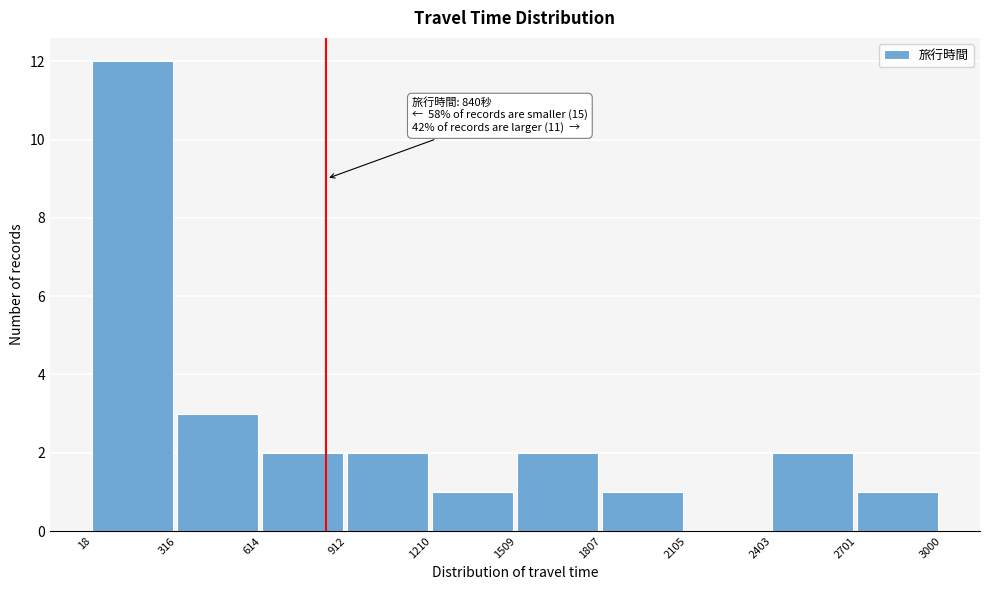

Which range on the x-axis has the tallest bar?

18 to 316